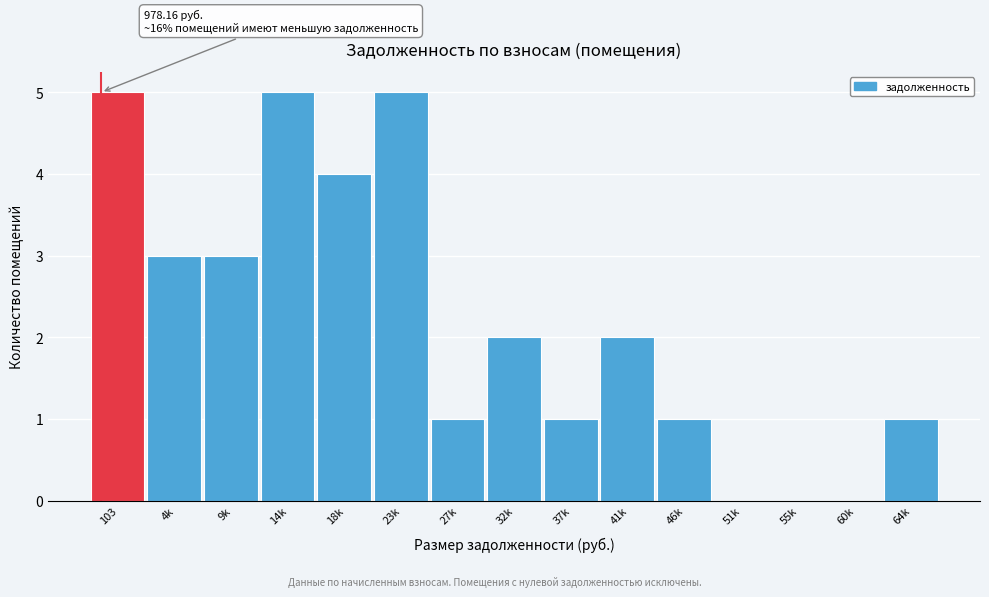

Reading left to right, extract all data points from this chart.

103=5	4k=3	9k=3	14k=5	18k=4	23k=5	27k=1	32k=2	37k=1	41k=2	46k=1	51k=0	55k=0	60k=0	64k=1